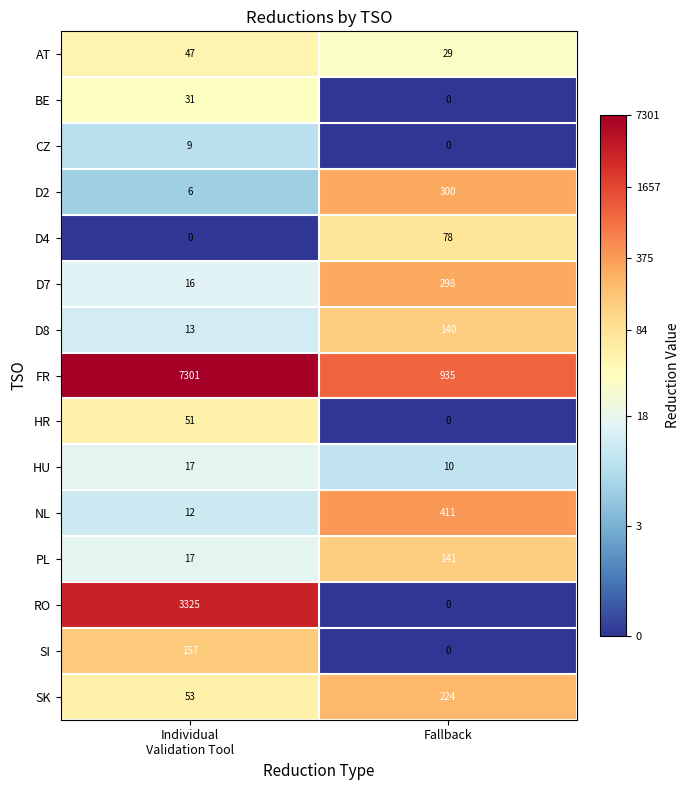

Which series changed the most between Individual
Validation Tool and Fallback?

FR